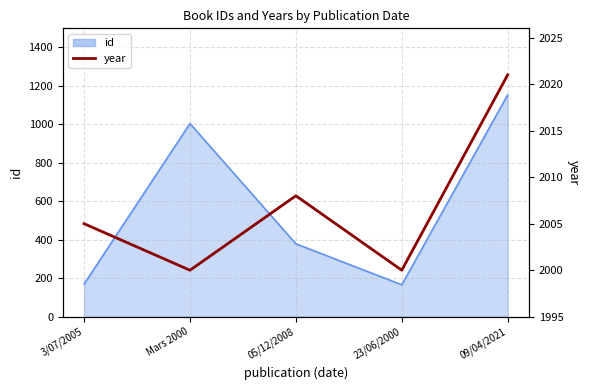

Which category has the highest value across all series?

09/04/2021